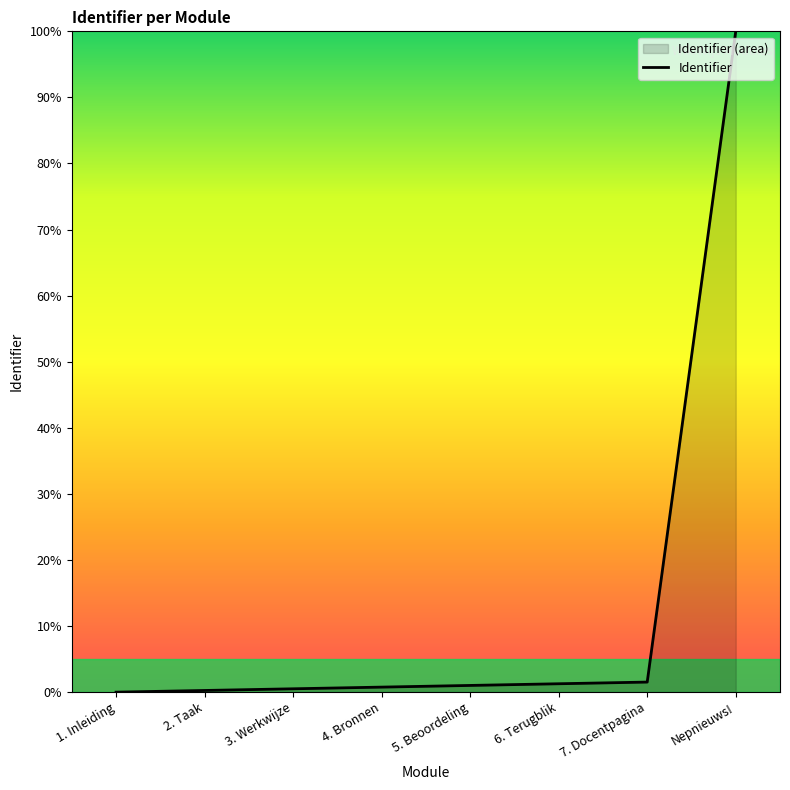

True or false: there are more than 2 points higher than both neighbors.

False